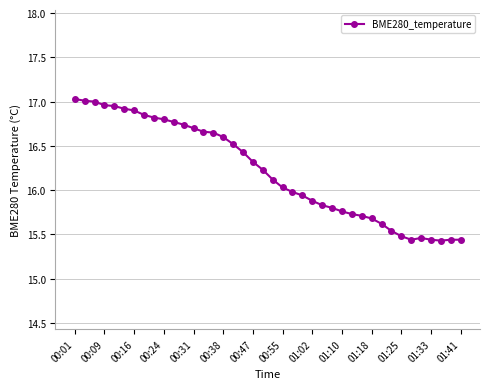

What is the difference between the second highest and second lowest values?

1.6